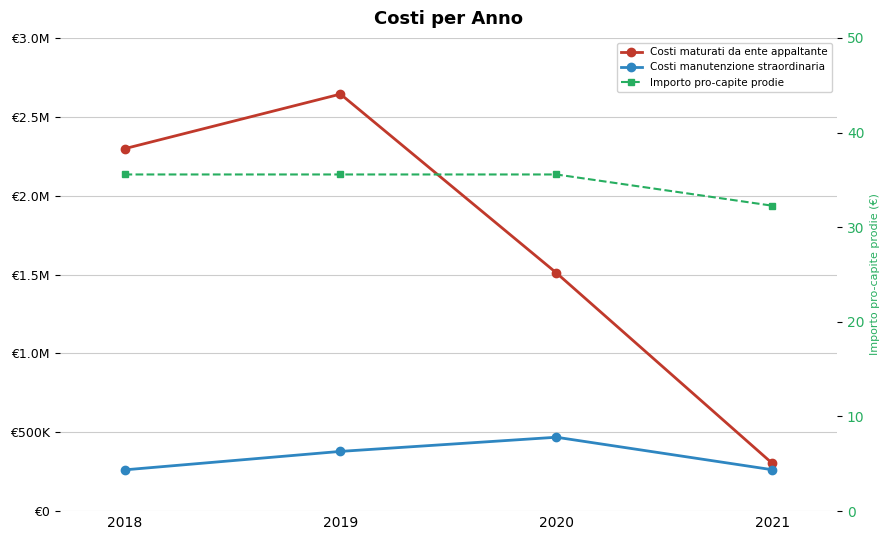

Reading right to left, what are all the values shown in this chart?

Costi maturati da ente appaltante: 302744.5	1510220.4	2643748.0	2297402.0
Costi manutenzione straordinaria: 262450.0	468520.0	378698.0	261593.0
Importo pro-capite prodie: 32.3	35.6	35.6	35.6